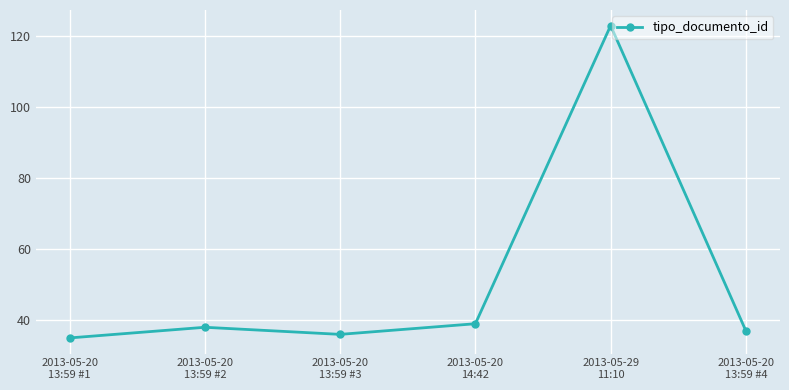

At which category does the chart reach its minimum across all series?

2013-05-20
13:59 #1